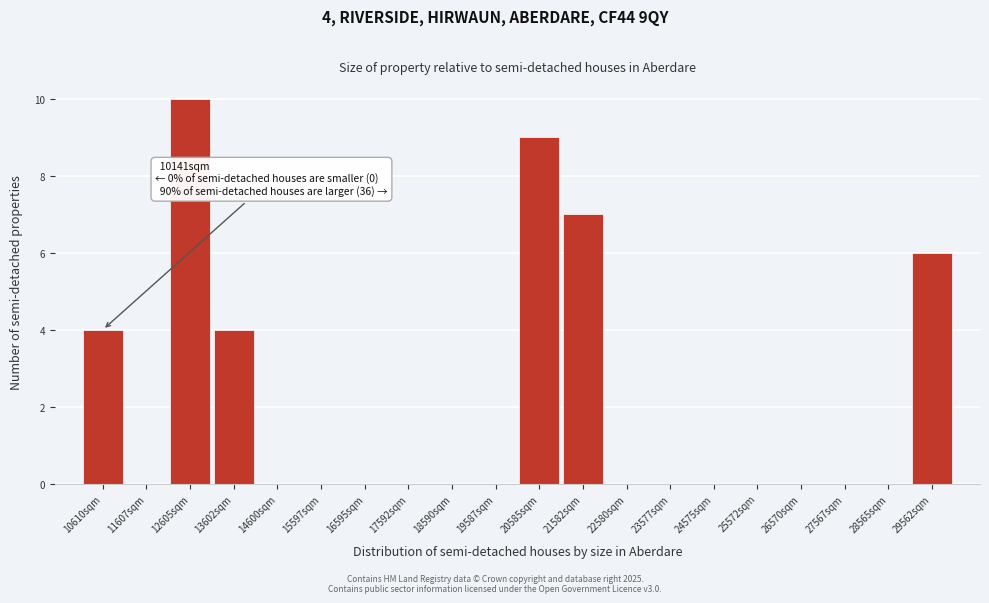

Over which range of the x-axis is the bar tallest?

12100 to 13100